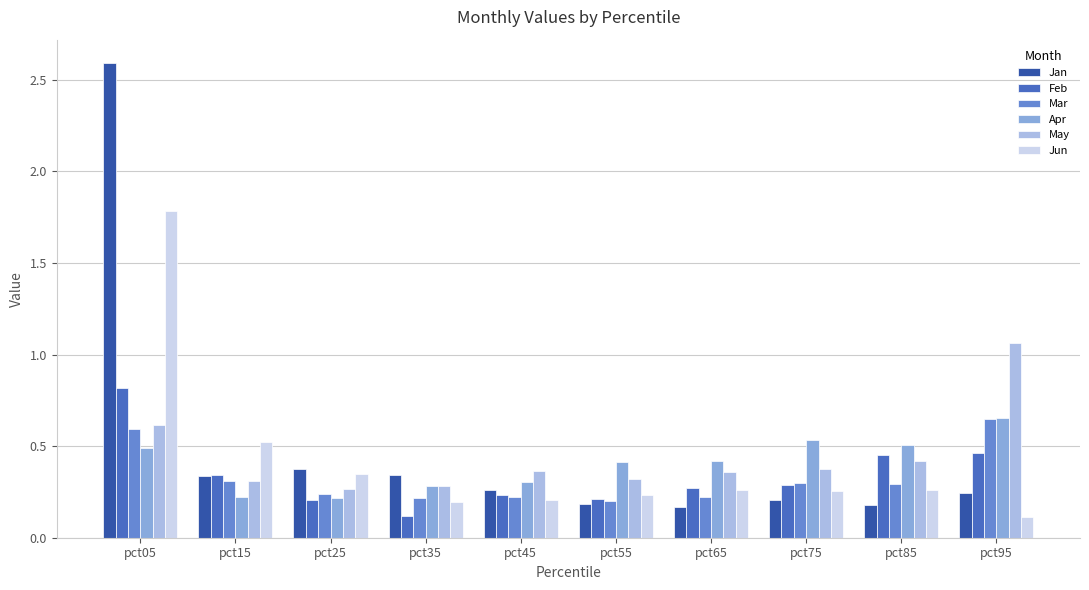

How many bars are there in each group?

6